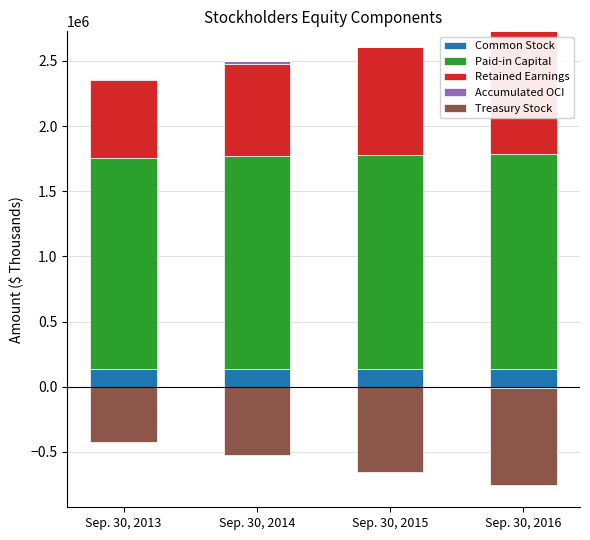

Where does the Paid-in Capital series first go above 1643712?

Sep. 30, 2016